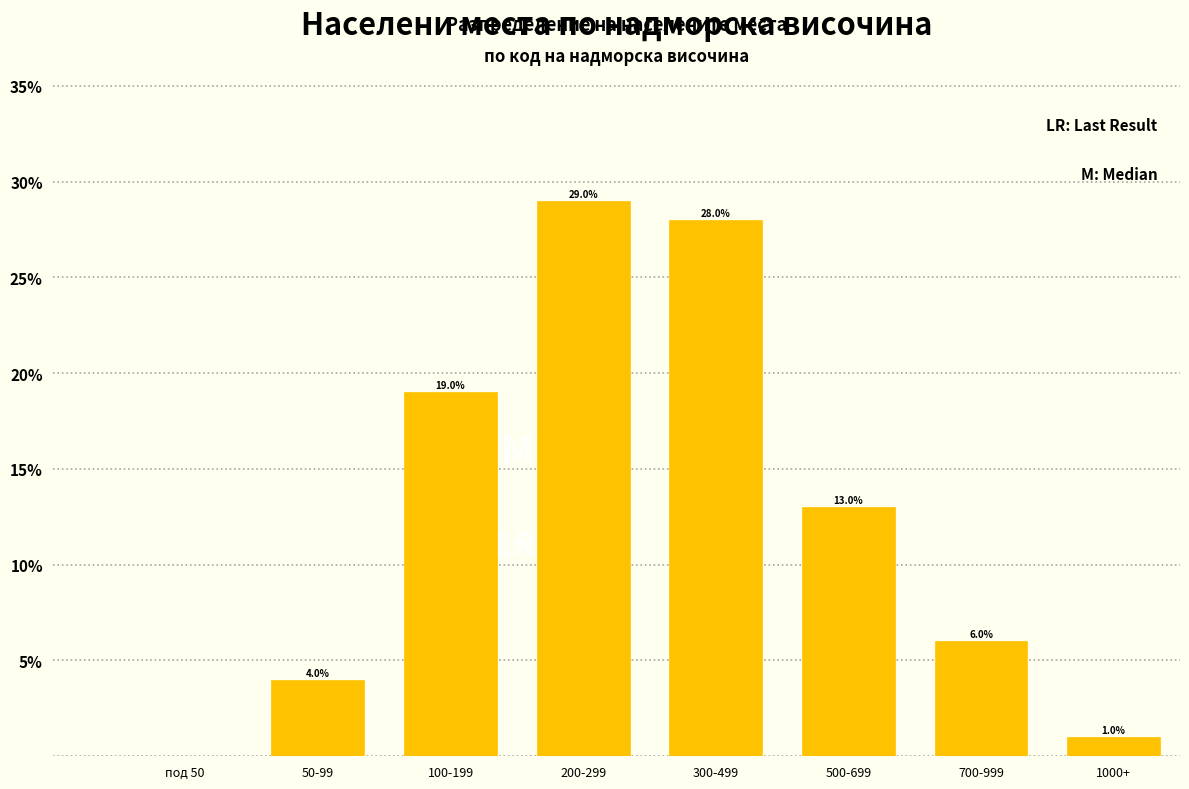

Reading left to right, list all the values displayed in this chart.

под 50=0.0	50-99=4.0	100-199=19.0	200-299=29.0	300-499=28.0	500-699=13.0	700-999=6.0	1000+=1.0